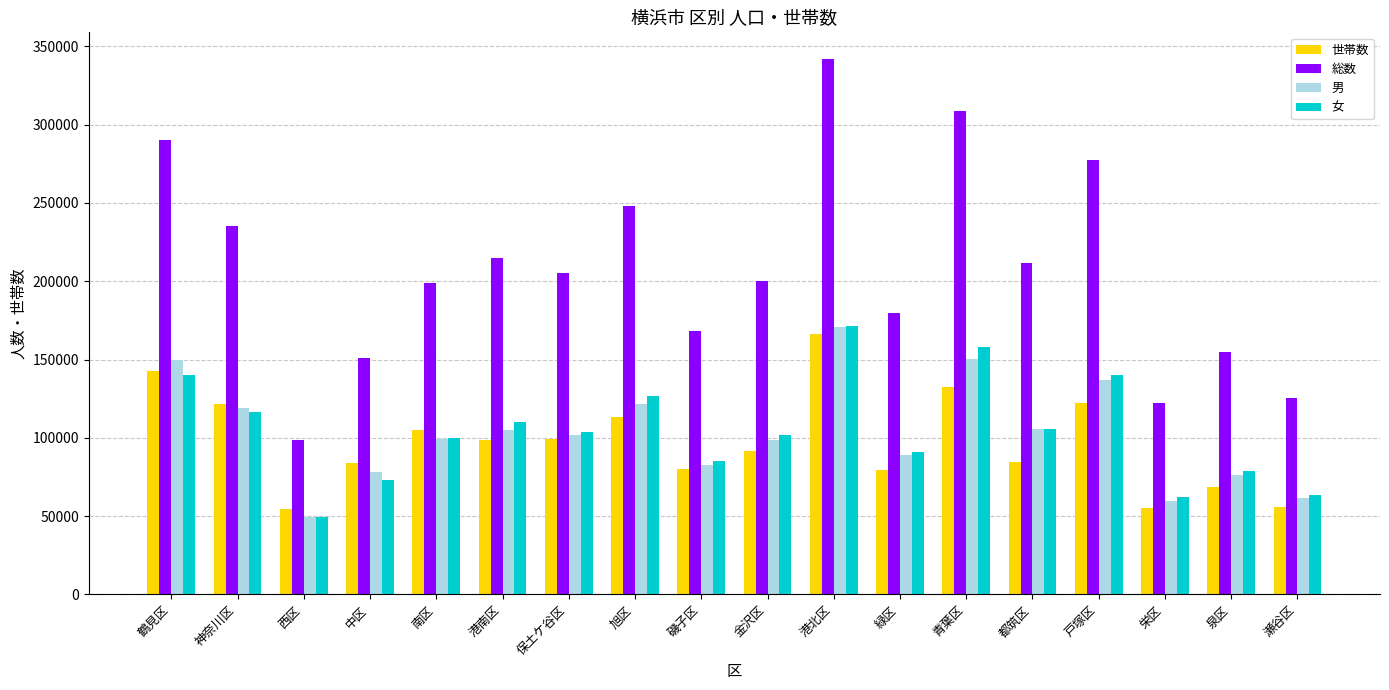

Which series has the largest range (max minus min)?

総数